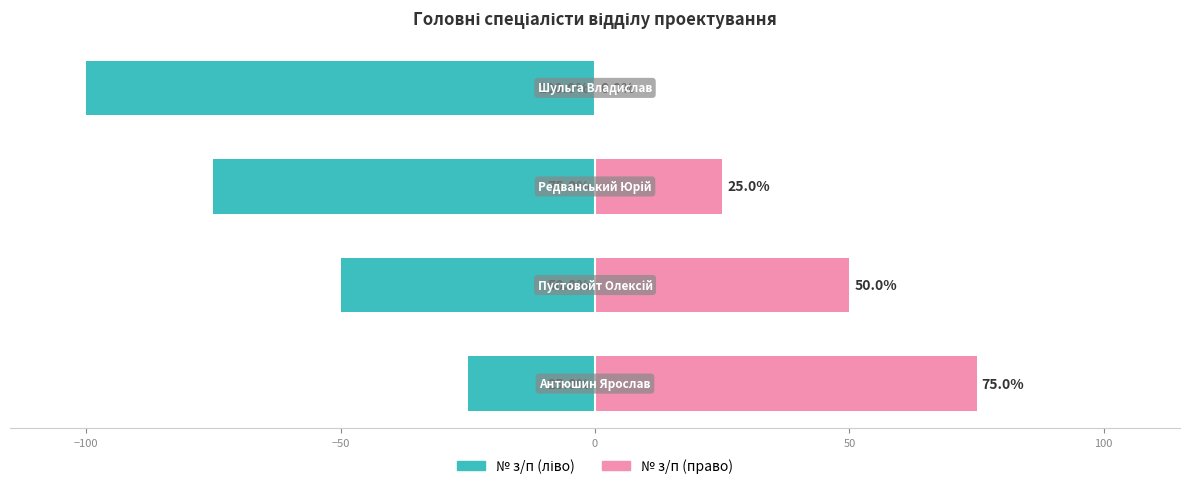

How many bars are there in total?

8